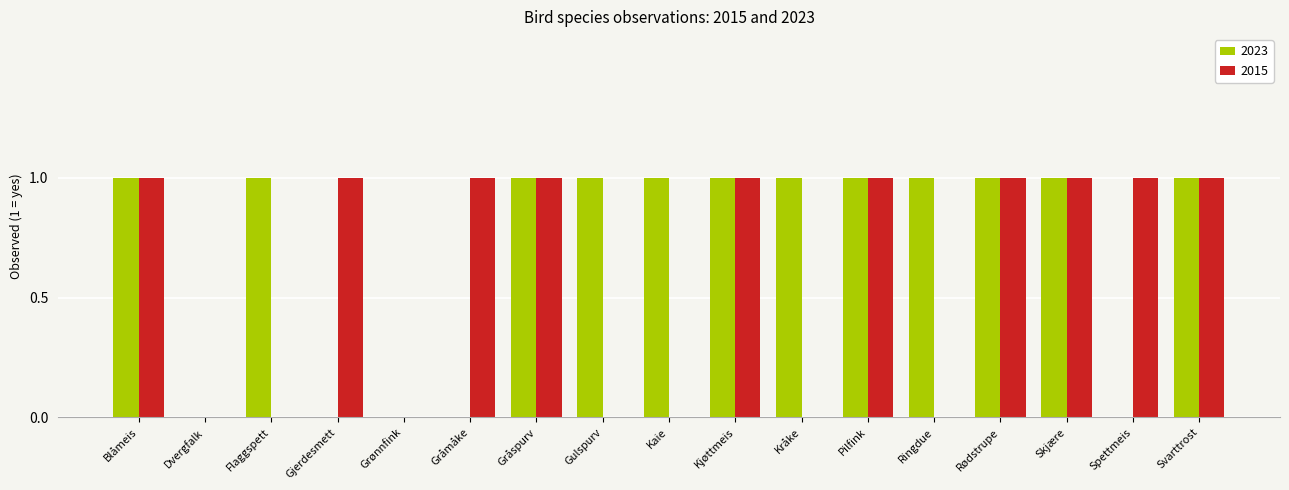

The 2023 series shows 1 at Kråke. True or false?

True